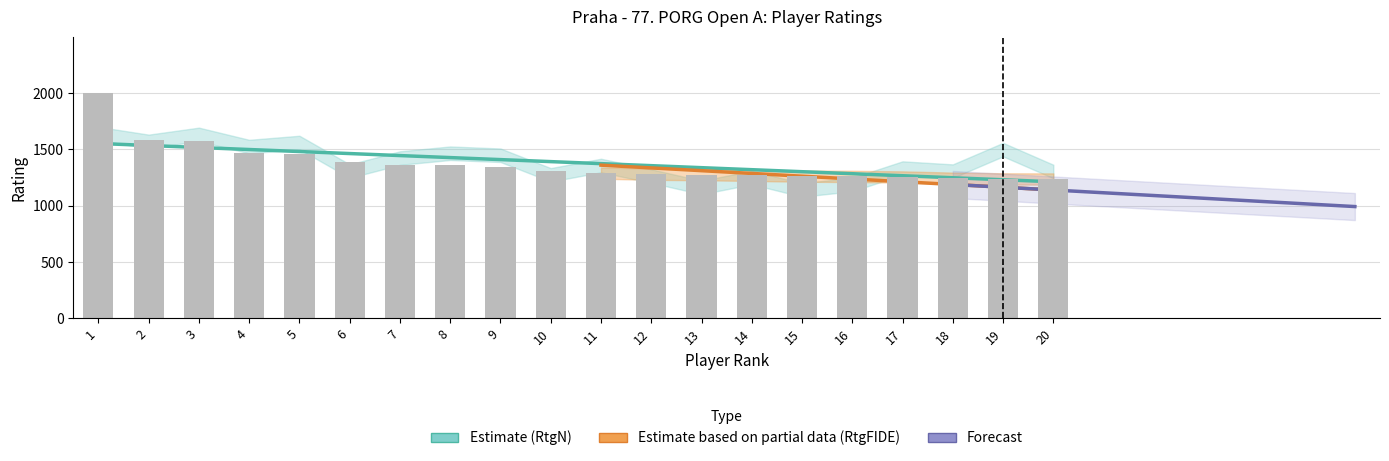

What is the value of the 9th bar from the left?

1342